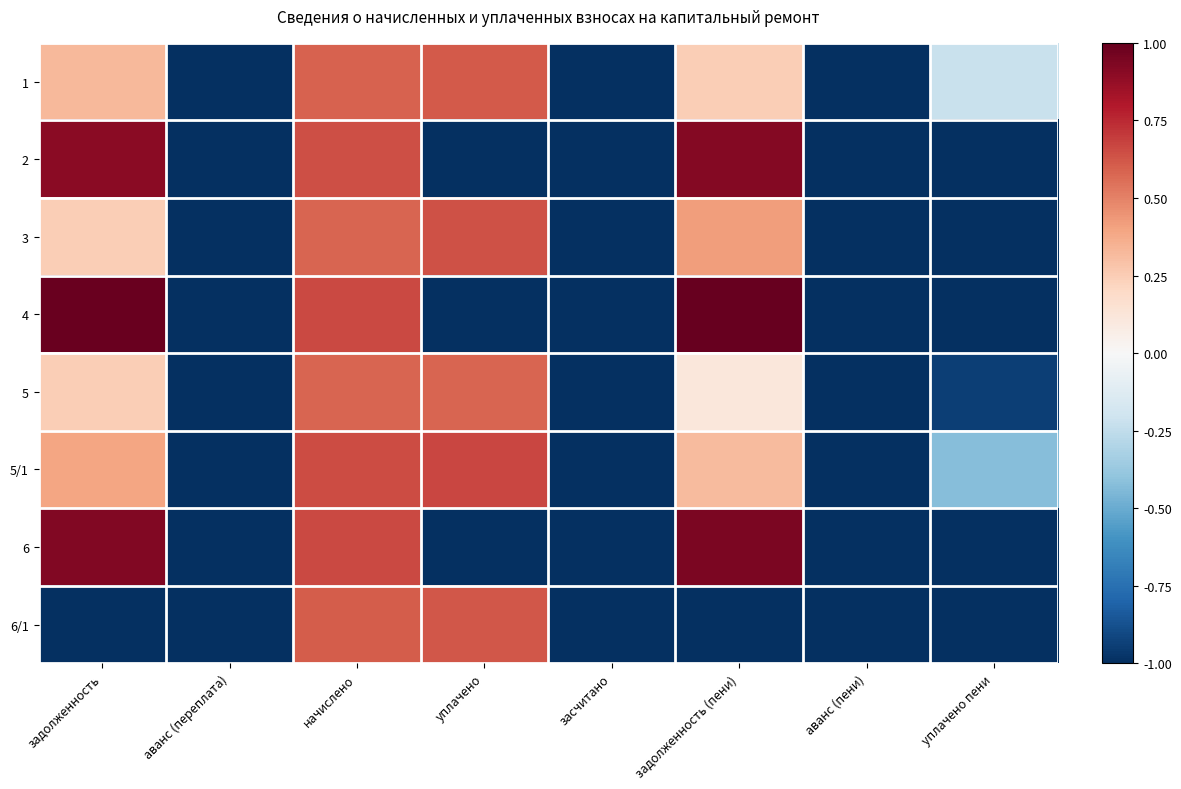

Reading right to left, list all the values displayed in this chart.

1: уплачено пени=-0.2	аванс (пени)=-1.0	задолженность (пени)=0.2	засчитано=-1.0	уплачено=0.6	начислено=0.6	аванс (переплата)=-1.0	задолженность=0.3
2: уплачено пени=-1.0	аванс (пени)=-1.0	задолженность (пени)=0.9	засчитано=-1.0	уплачено=-1.0	начислено=0.6	аванс (переплата)=-1.0	задолженность=0.9
3: уплачено пени=-1.0	аванс (пени)=-1.0	задолженность (пени)=0.4	засчитано=-1.0	уплачено=0.6	начислено=0.6	аванс (переплата)=-1.0	задолженность=0.2
4: уплачено пени=-1.0	аванс (пени)=-1.0	задолженность (пени)=1.0	засчитано=-1.0	уплачено=-1.0	начислено=0.7	аванс (переплата)=-1.0	задолженность=1.0
5: уплачено пени=-0.9	аванс (пени)=-1.0	задолженность (пени)=0.1	засчитано=-1.0	уплачено=0.6	начислено=0.6	аванс (переплата)=-1.0	задолженность=0.2
5/1: уплачено пени=-0.4	аванс (пени)=-1.0	задолженность (пени)=0.3	засчитано=-1.0	уплачено=0.7	начислено=0.7	аванс (переплата)=-1.0	задолженность=0.4
6: уплачено пени=-1.0	аванс (пени)=-1.0	задолженность (пени)=0.9	засчитано=-1.0	уплачено=-1.0	начислено=0.7	аванс (переплата)=-1.0	задолженность=0.9
6/1: уплачено пени=-1.0	аванс (пени)=-1.0	задолженность (пени)=-1.0	засчитано=-1.0	уплачено=0.6	начислено=0.6	аванс (переплата)=-1.0	задолженность=-1.0